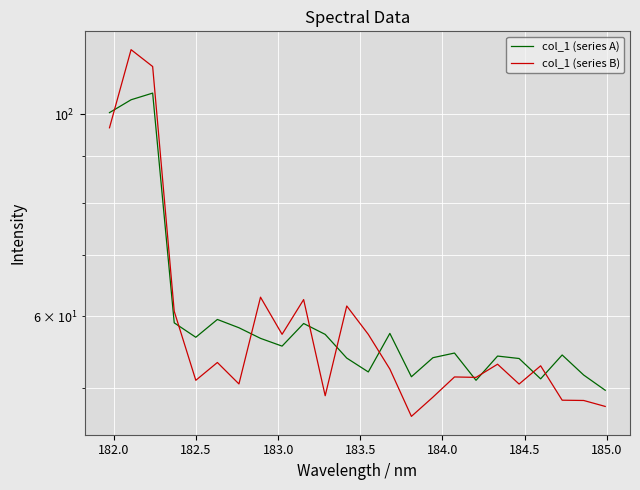

How many lines are shown in the chart?

2